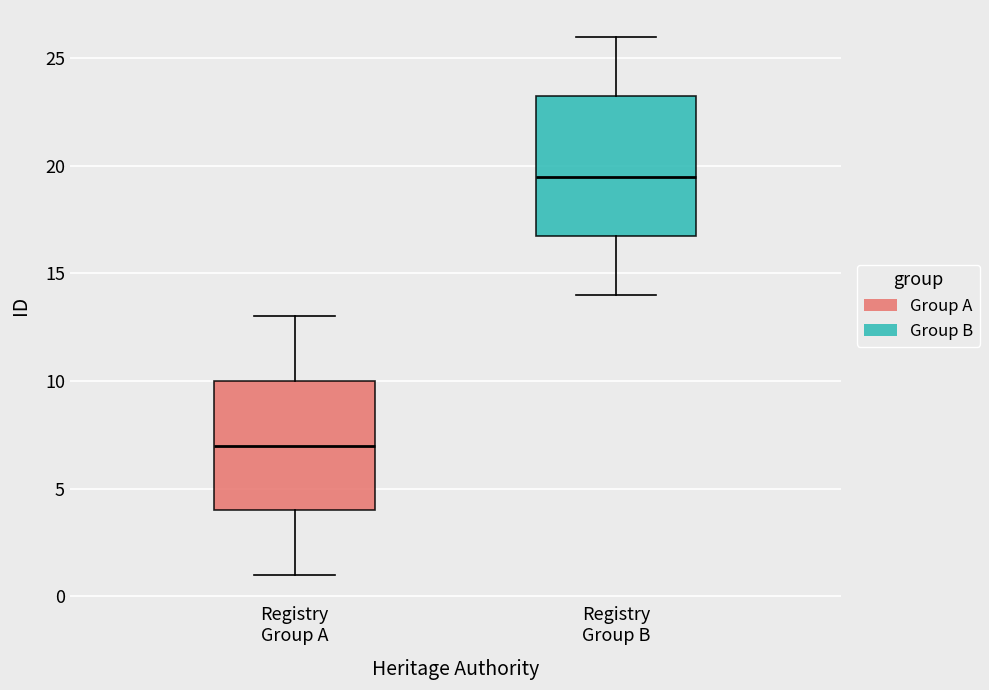

Where is the upper edge of the box for Registry Group A on the y-axis? The values are not printed on the chart, so give them approximately, as read against the axis.

10.0